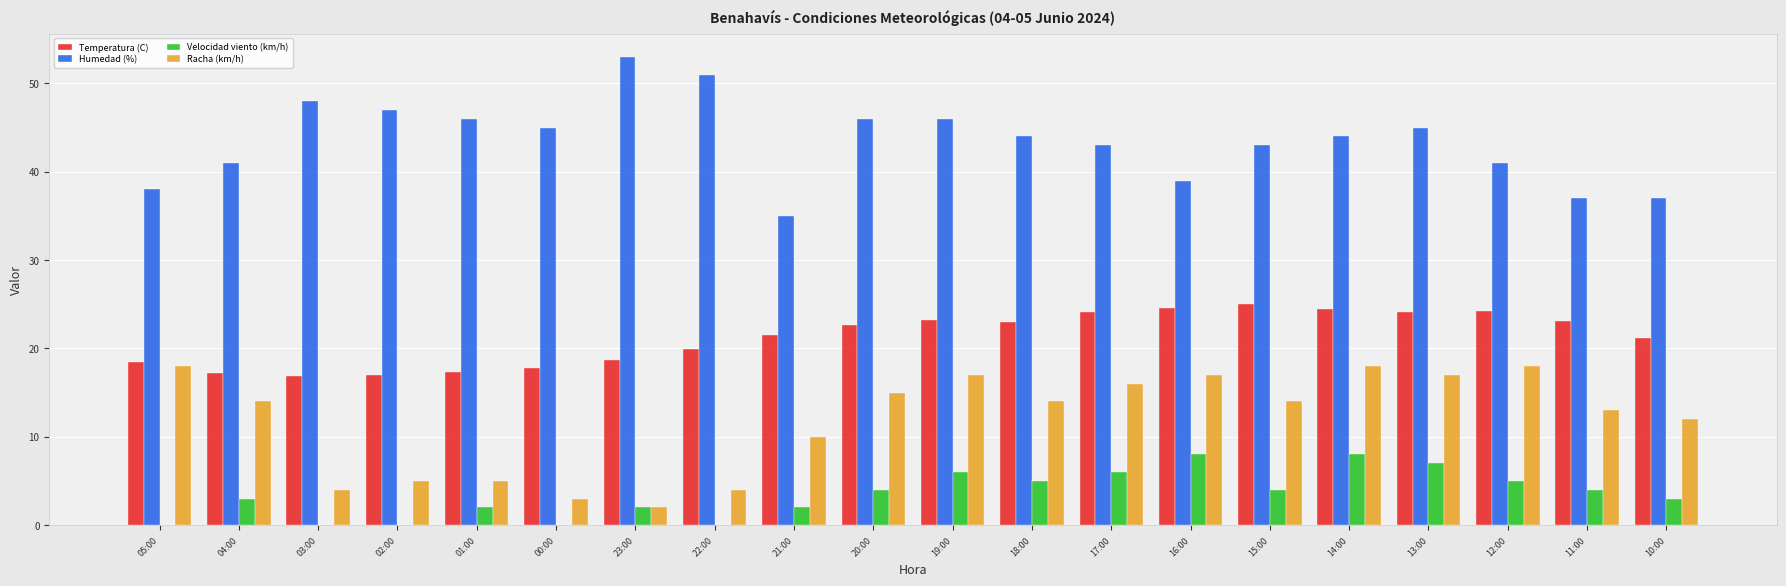

How many series are shown in this chart?

4